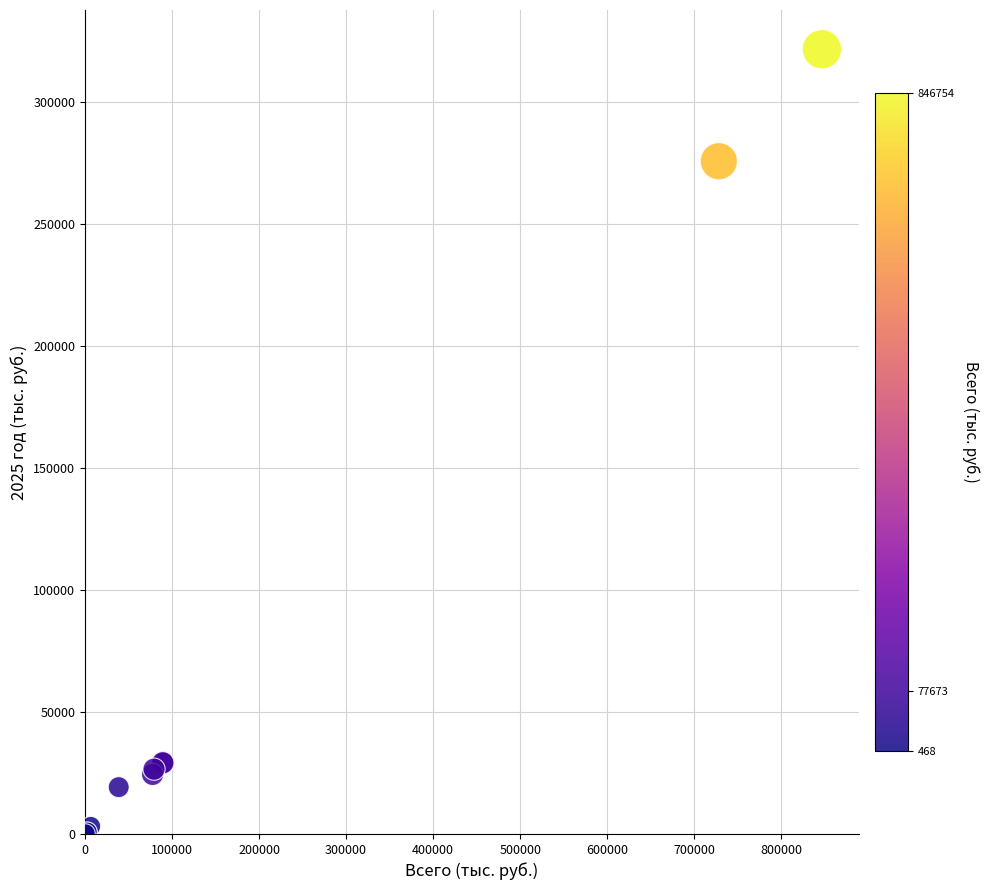

What Y value in the scatter plot is closest to 160867?

275681.8